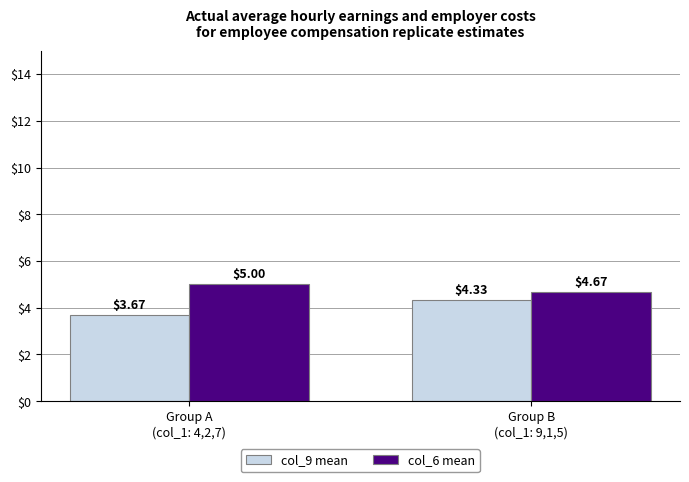

What is the label of the 1st bar from the left?

Group A
(col_1: 4,2,7)